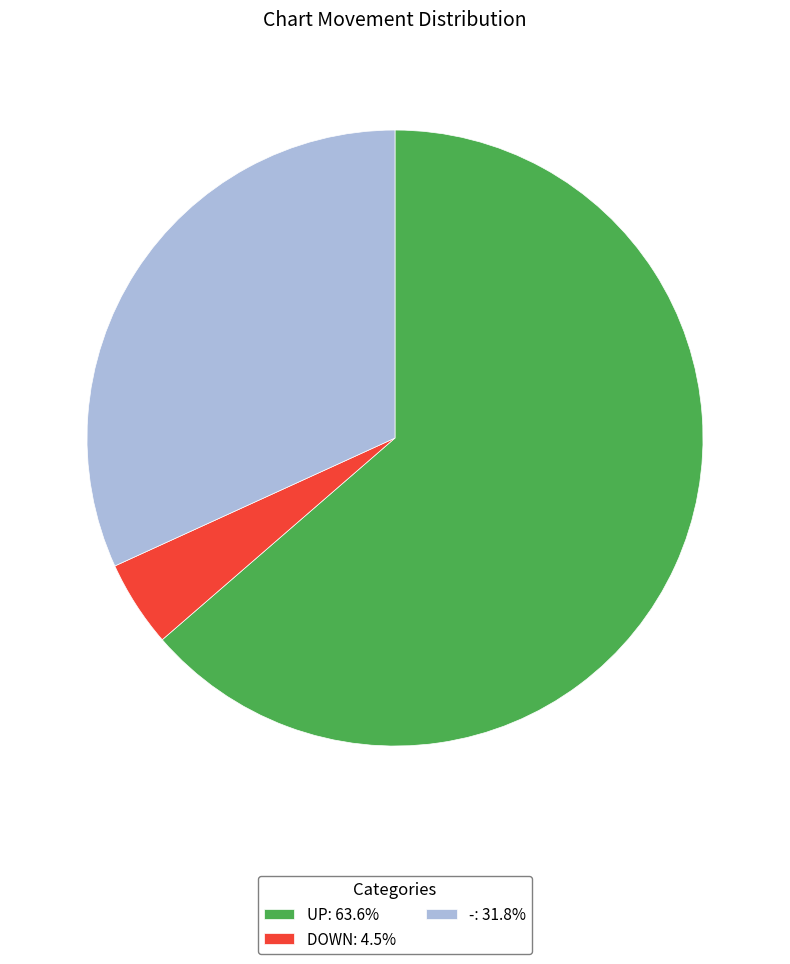

Approximately how many times larger is the value at UP: 63.6% compared to -: 31.8%?

2.0